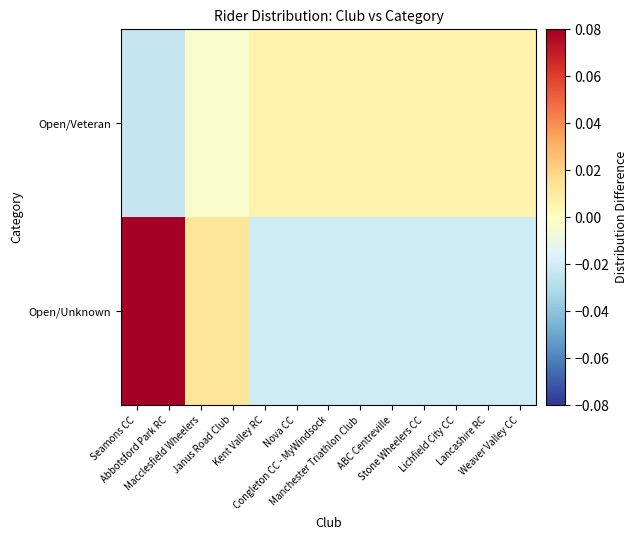

At which category is the sum across all series the highest?

Seamons CC